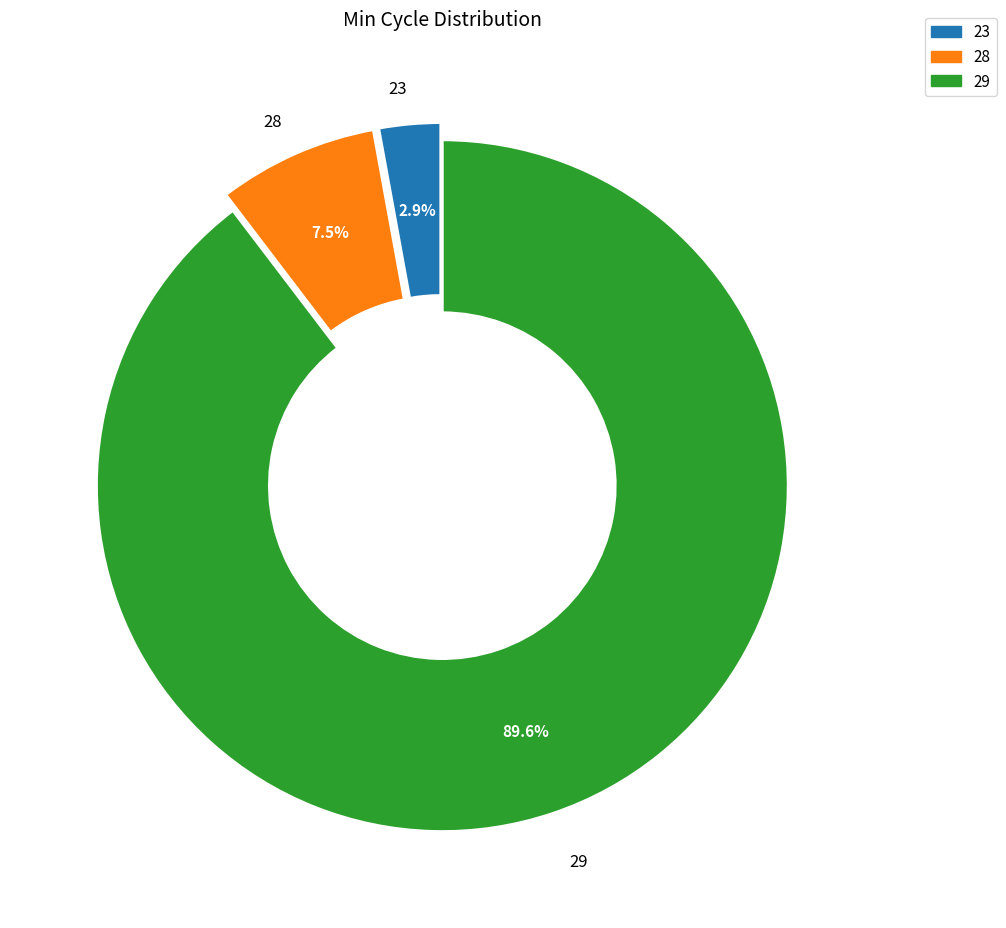

Is there any slice that represents more than half of the pie?

Yes